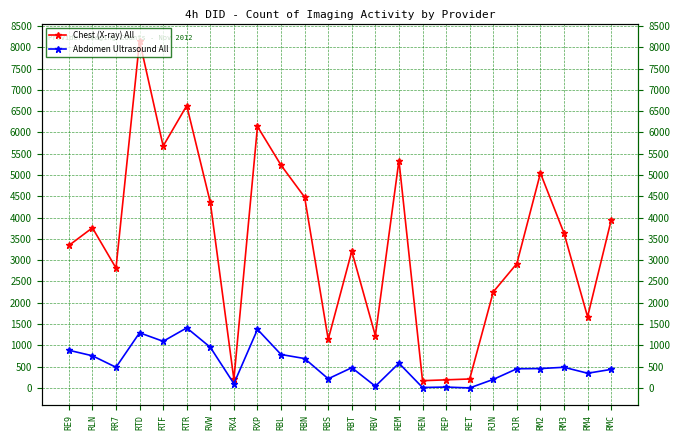

At which category is the sum across all series the highest?

RTD